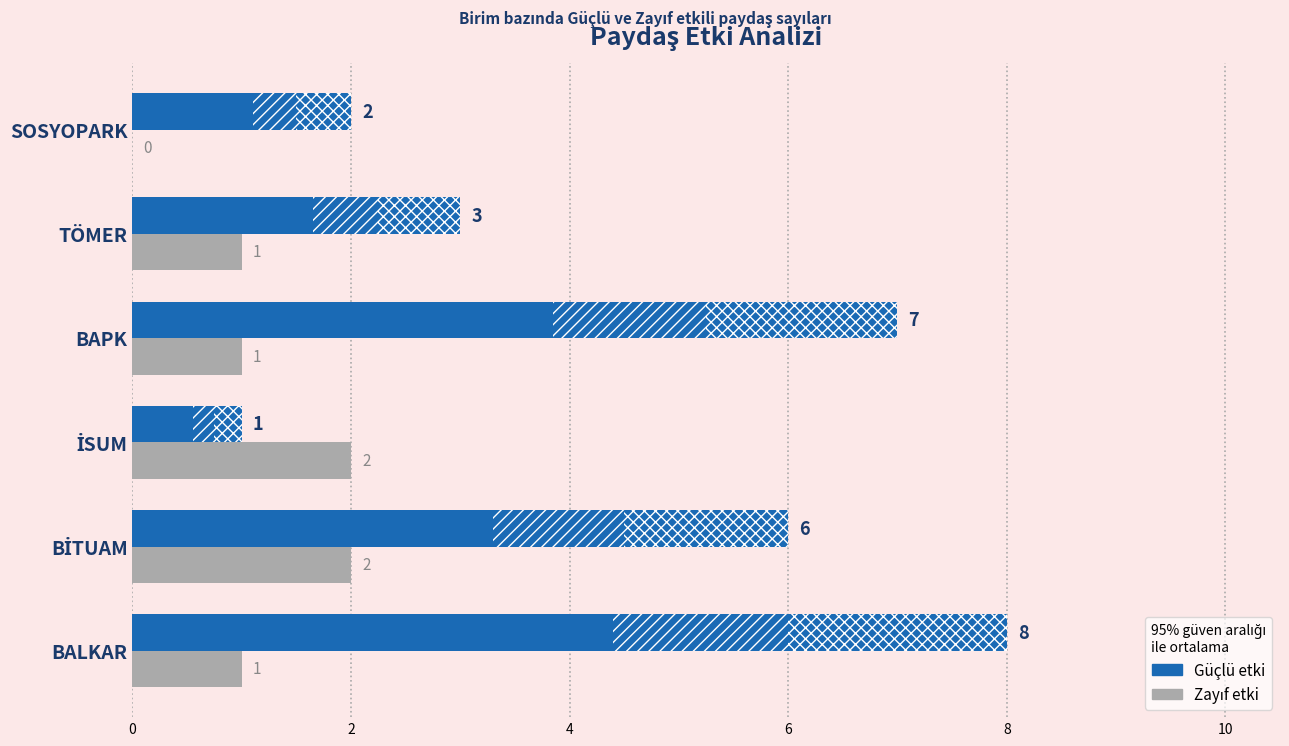

At which category is the sum across all series the highest?

BALKAR